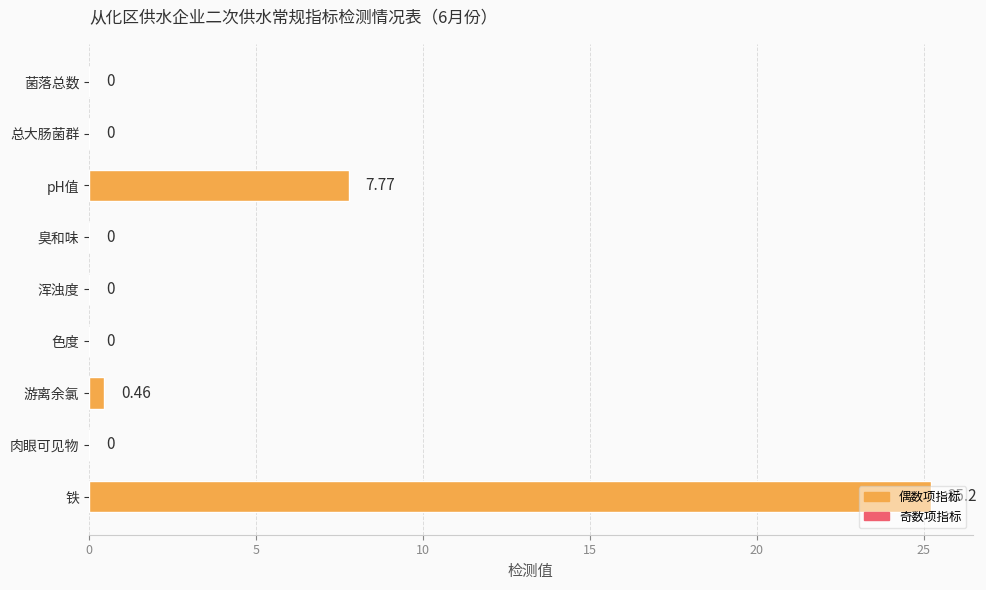

Does the chart contain stacked bars?

No